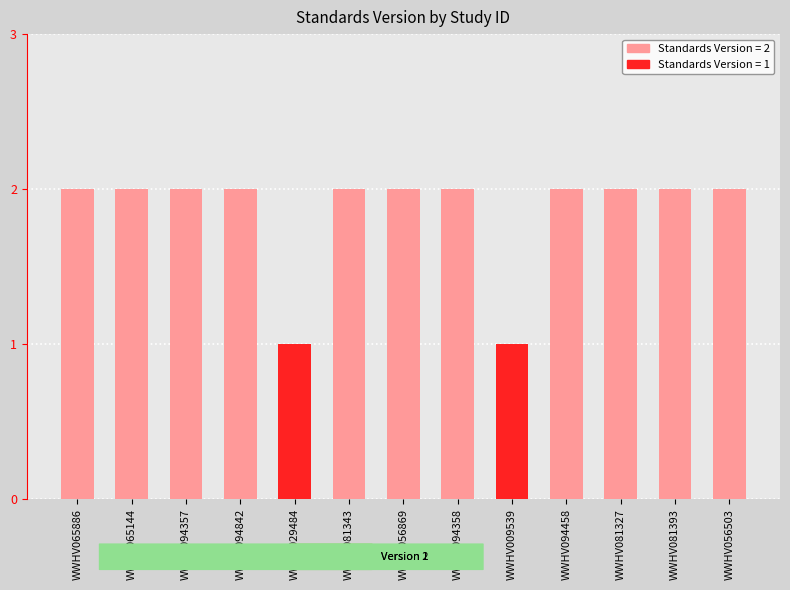

How many values are between 2 and 3?

11